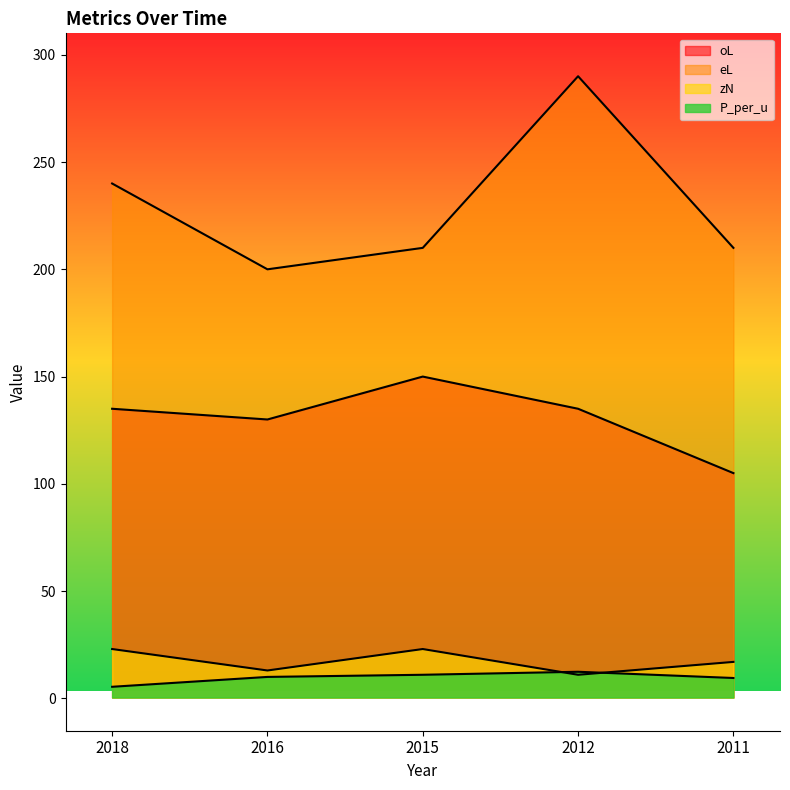

Rank the categories by P_per_u value from lowest to highest.

2018, 2011, 2016, 2015, 2012